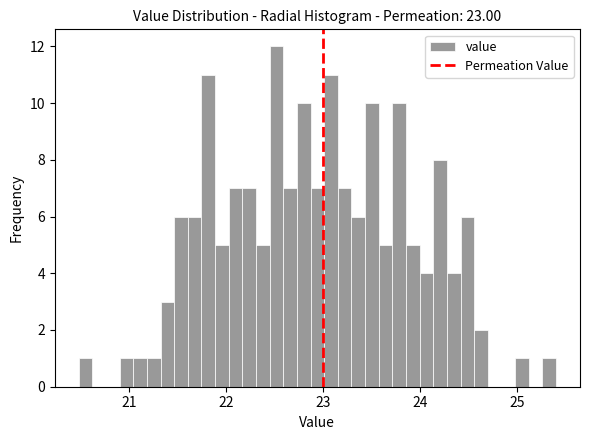

Read against the x-axis, roughly where is the centre of the tallest bar?

22.5